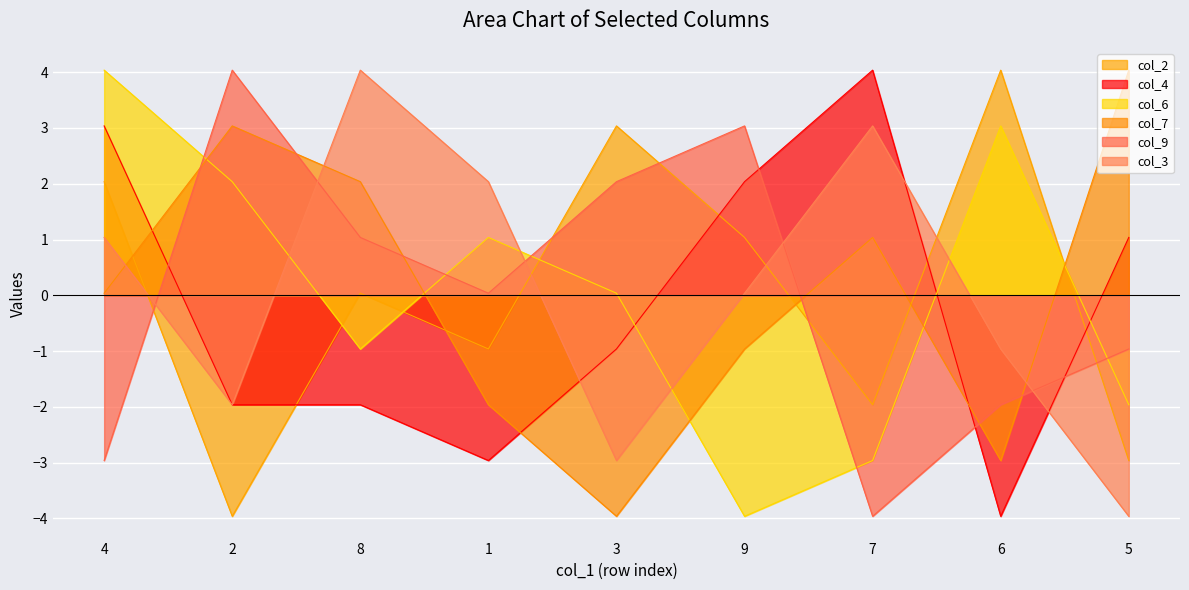

What is the difference between the col_2 values at 1 and 2?

3.0